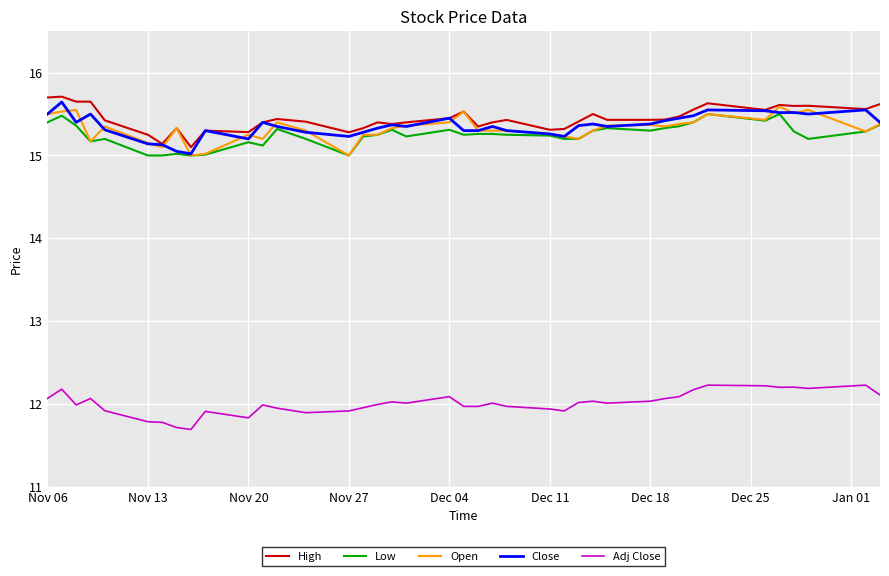

What is the maximum value for Open?

15.6